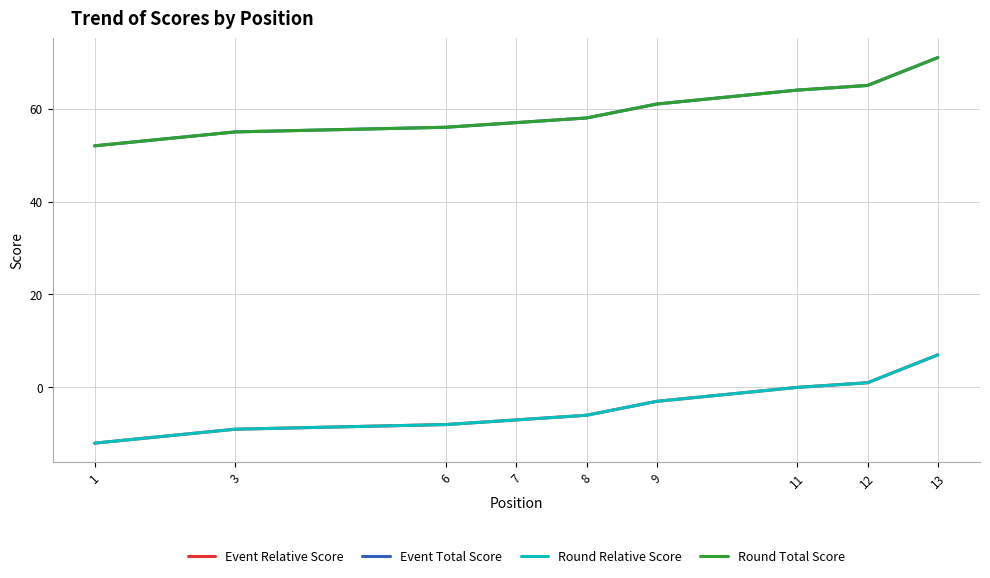

What is the maximum value shown in the chart?

71